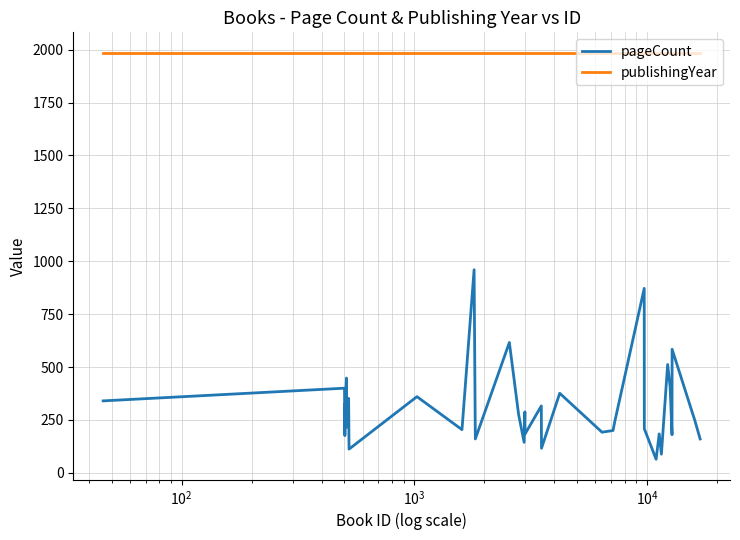

True or false: publishingYear and pageCount intersect in this chart.

False